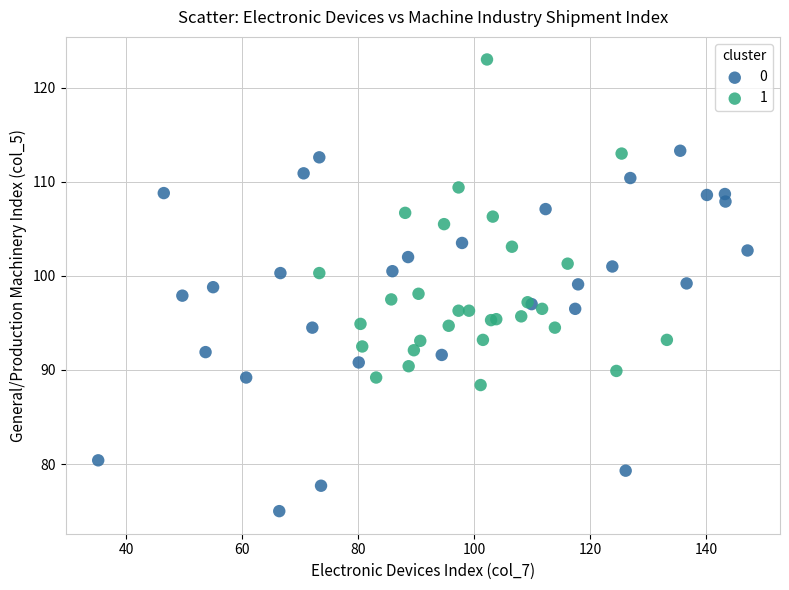

Which series has the largest Y range (max minus min)?

0